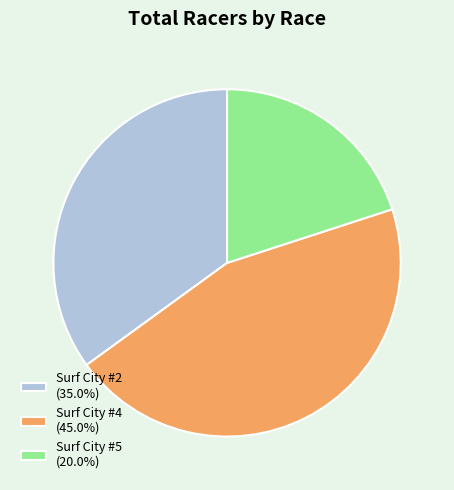

Which category has the biggest portion of the pie?

Surf City #4